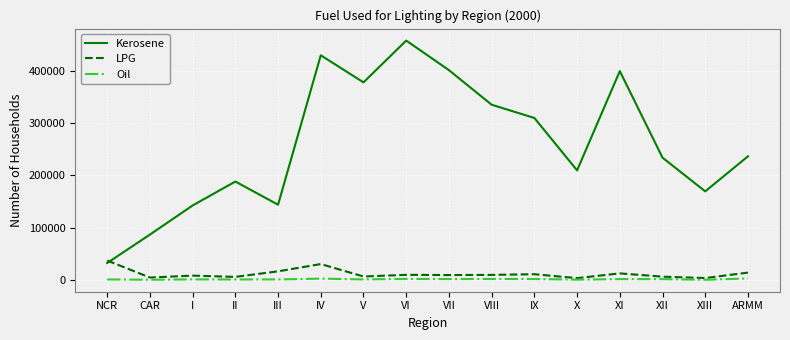

Rank the series by their maximum value, from lowest to highest.

Oil, LPG, Kerosene